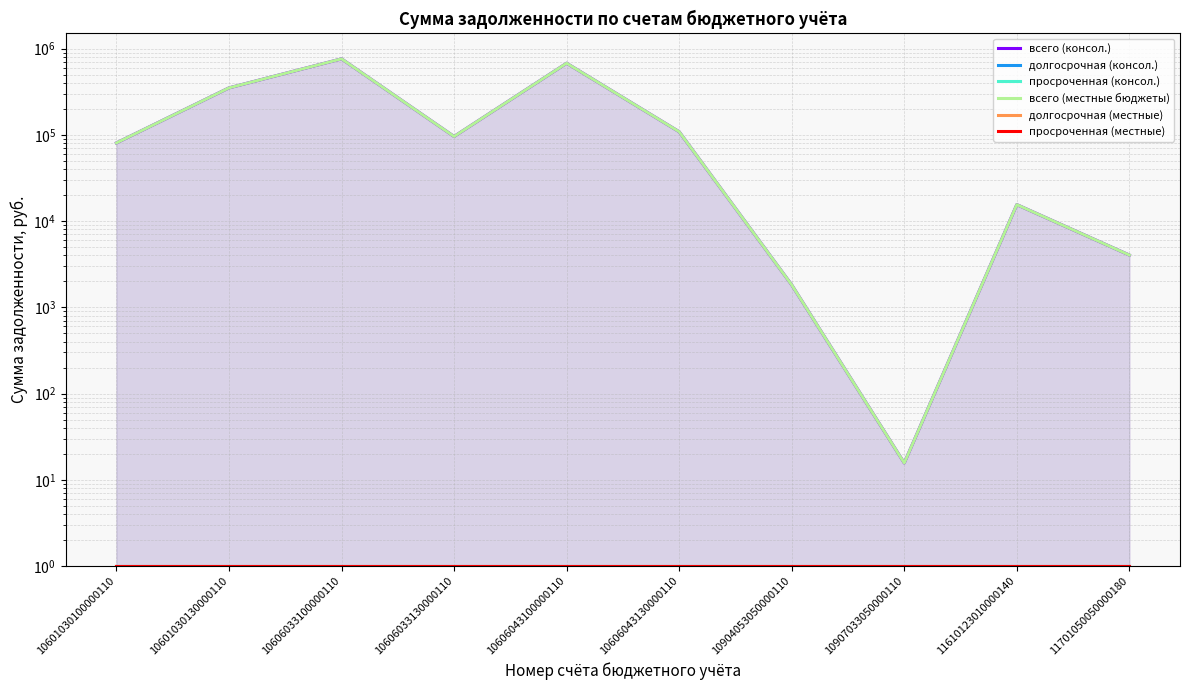

True or false: долгосрочная (консол.) and просроченная (местные) cross at least once.

False